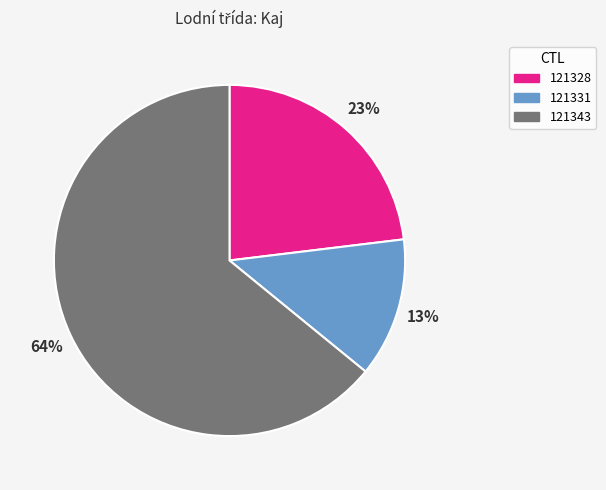

How many slices are in this pie chart?

3